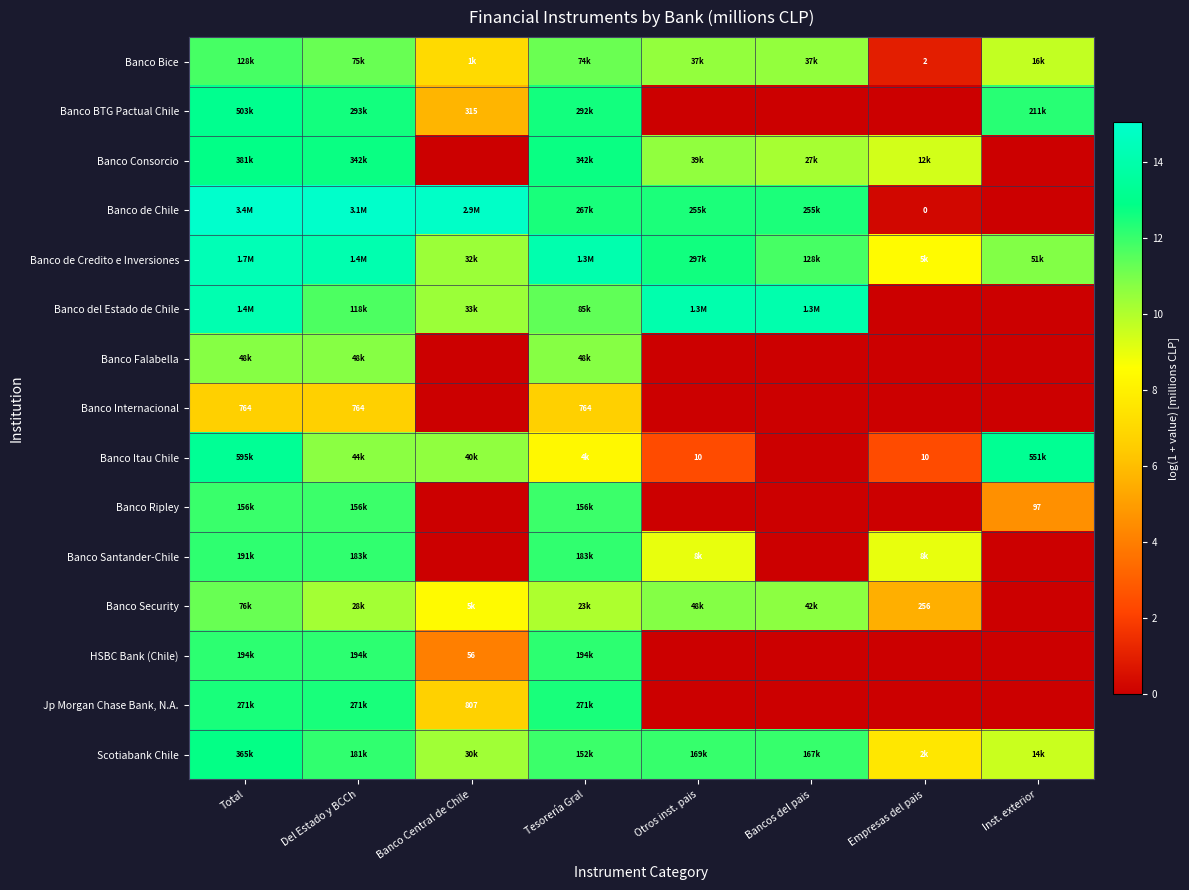

True or false: Banco Security has a value of 18.7 at Total.

False